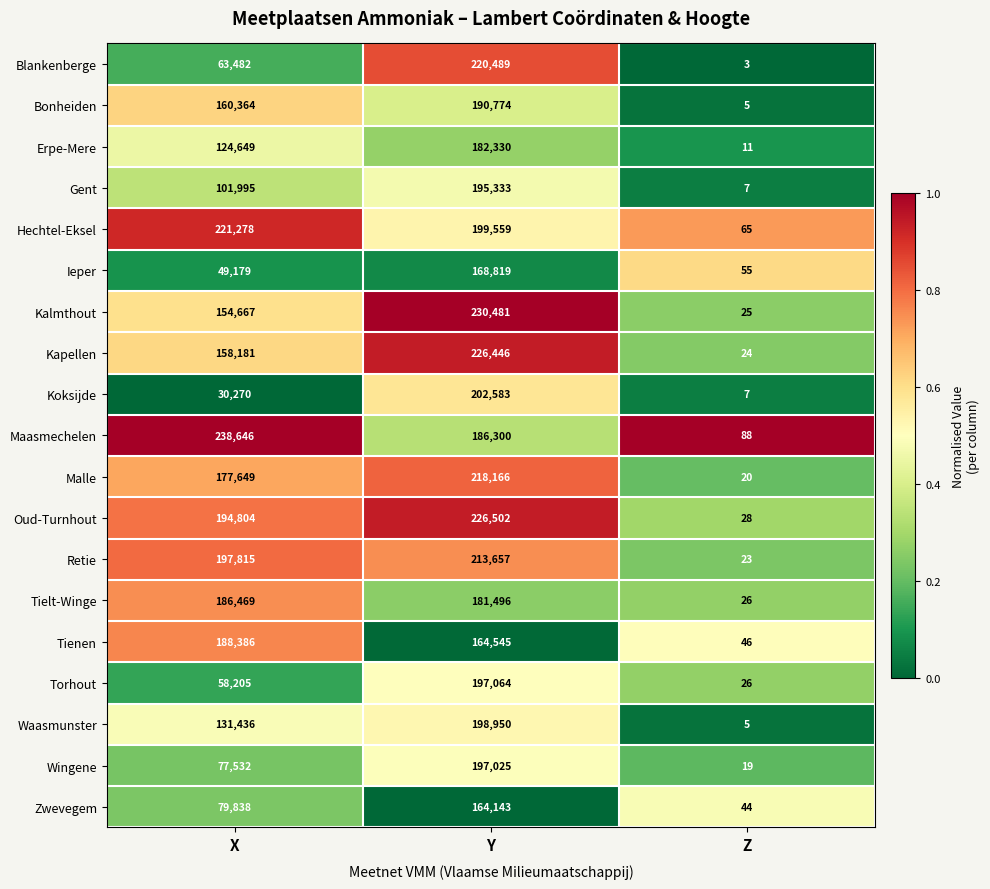

Rank the series at Y from highest to lowest value.

Kalmthout, Oud-Turnhout, Kapellen, Blankenberge, Malle, Retie, Koksijde, Hechtel-Eksel, Waasmunster, Torhout, Wingene, Gent, Bonheiden, Maasmechelen, Erpe-Mere, Tielt-Winge, Ieper, Tienen, Zwevegem